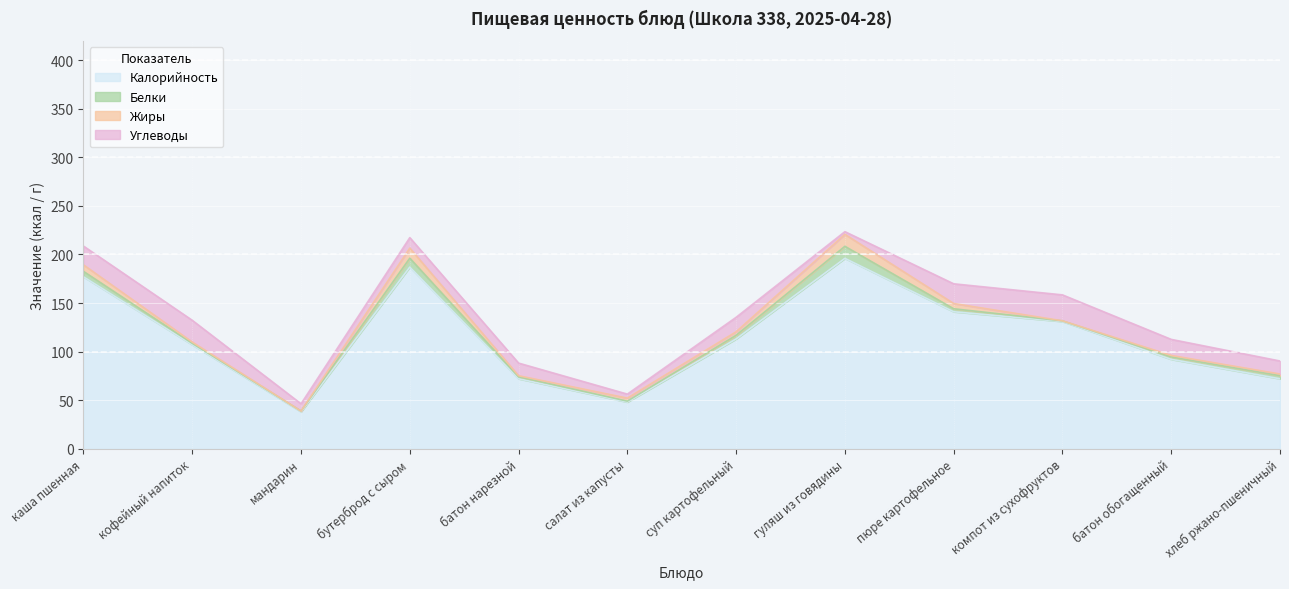

True or false: Белки has more than 1 points higher than both neighbors.

True